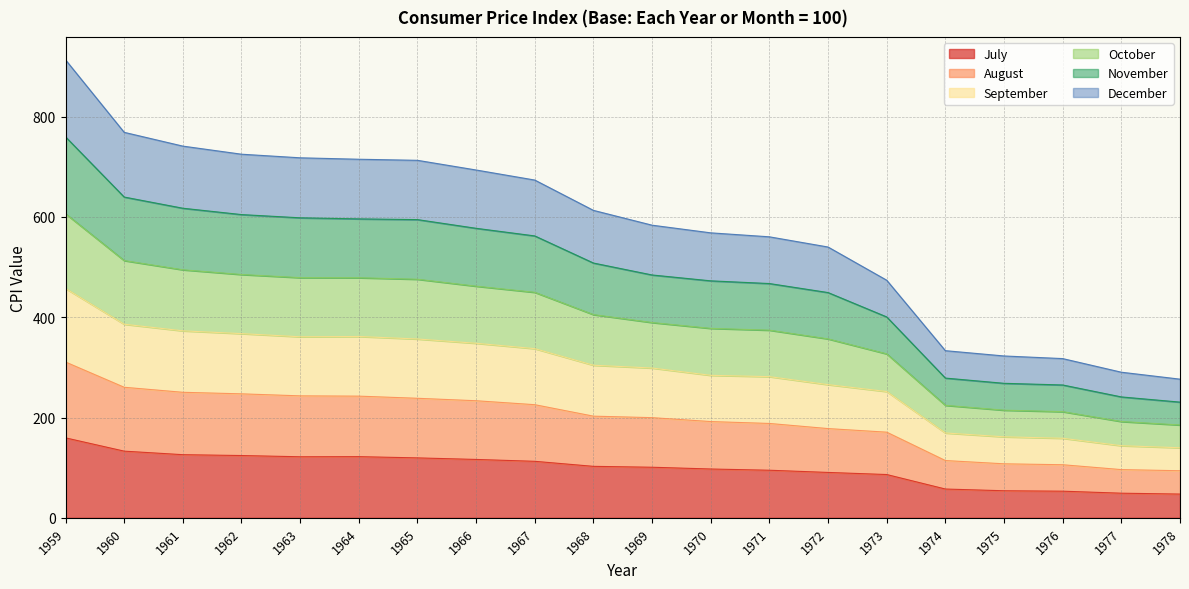

Which has a higher value, 1971 or 1978?

1971